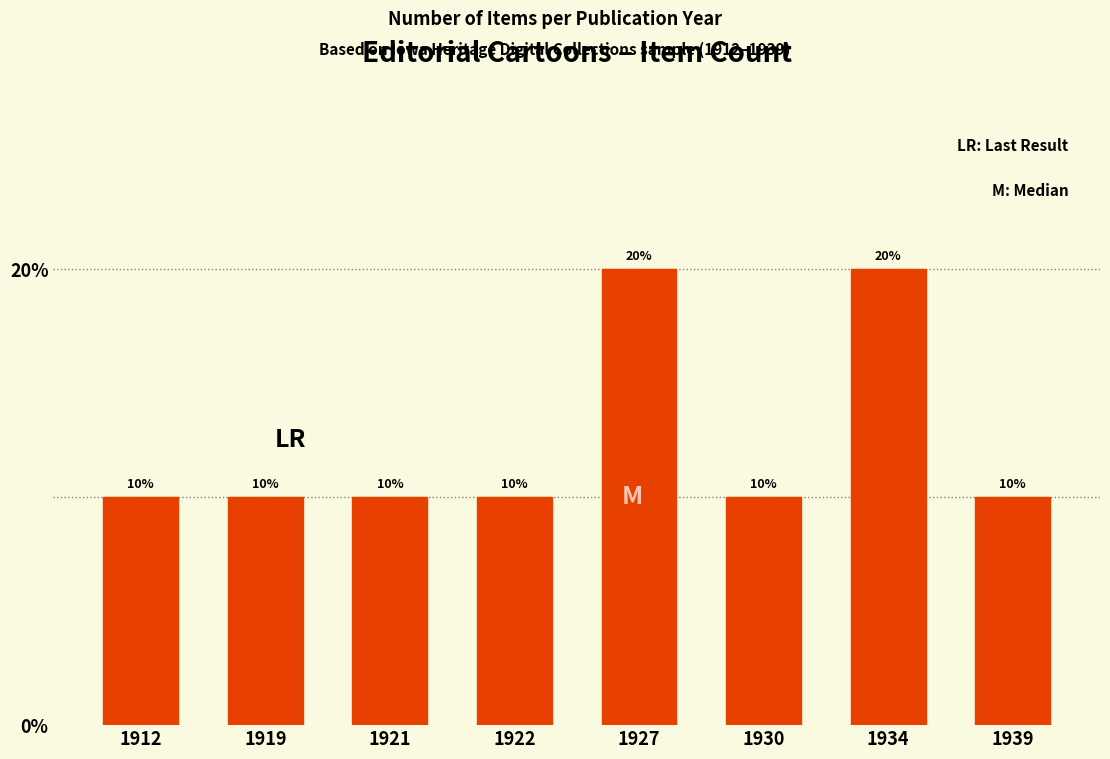

Approximately how many times larger is the value at 1930 compared to 1927?

0.5